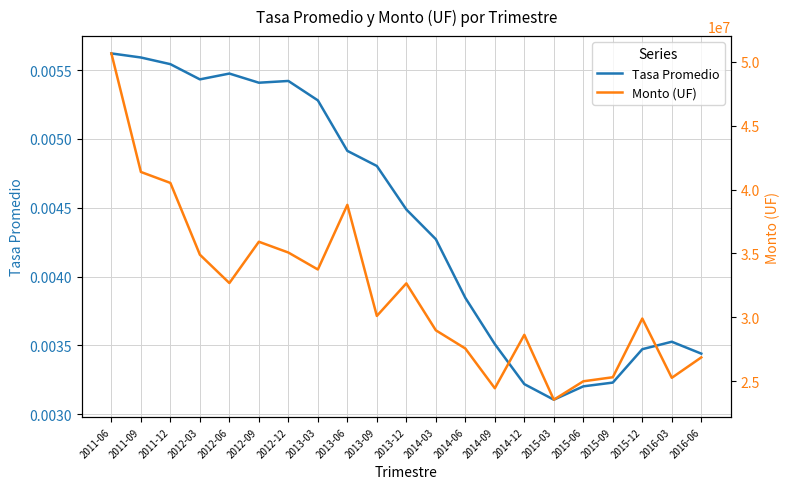

True or false: Tasa Promedio and Monto (UF) cross at least once.

False